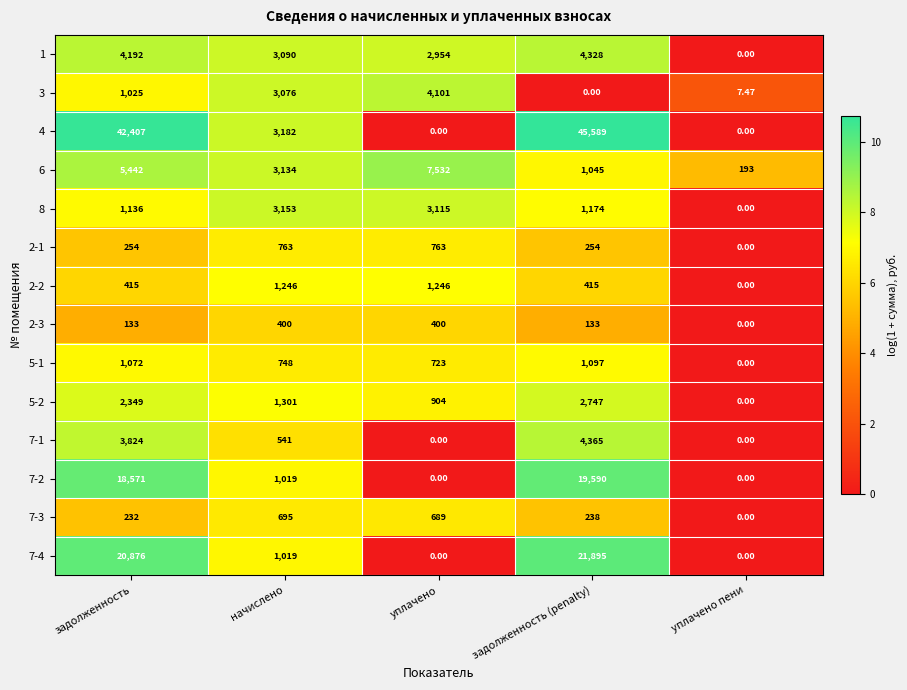

At which label does 7-3 first exceed 238?

начислено